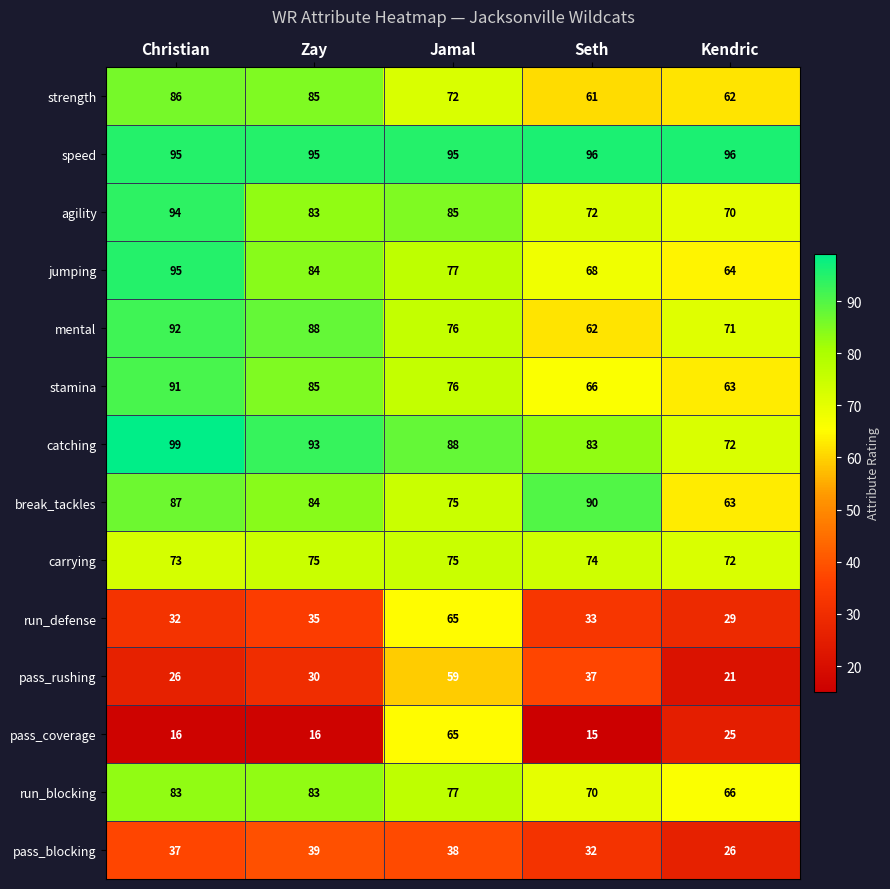

What value does the speed series have at Christian?

95